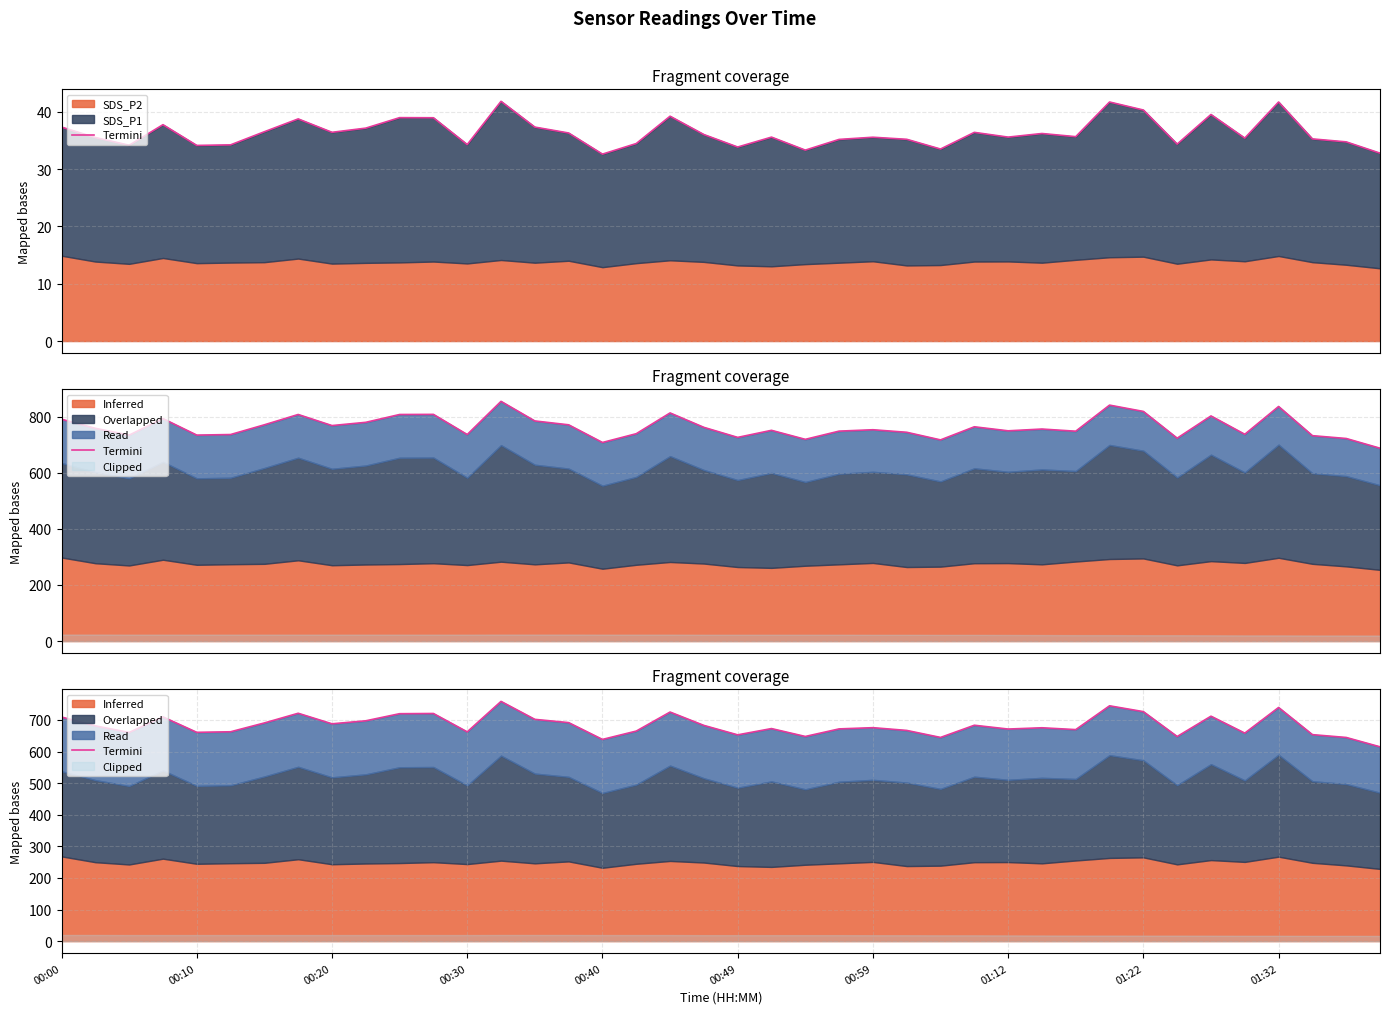

How many categories are shown in the chart?

40